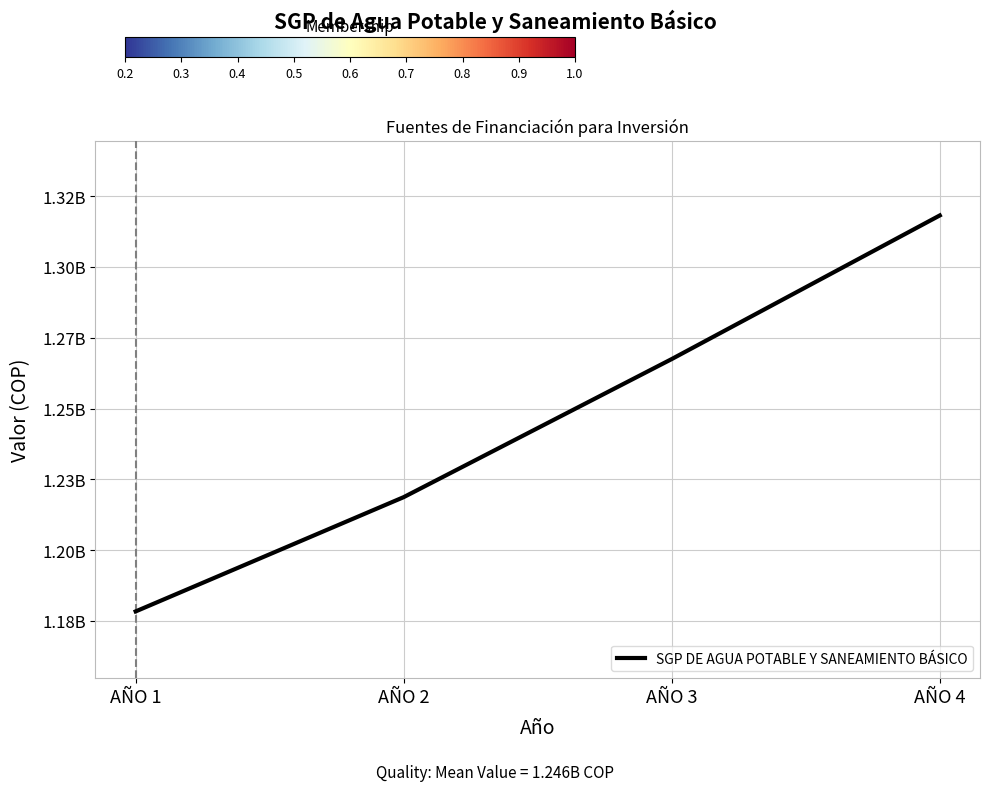

What is the sum of all values?

4982714827